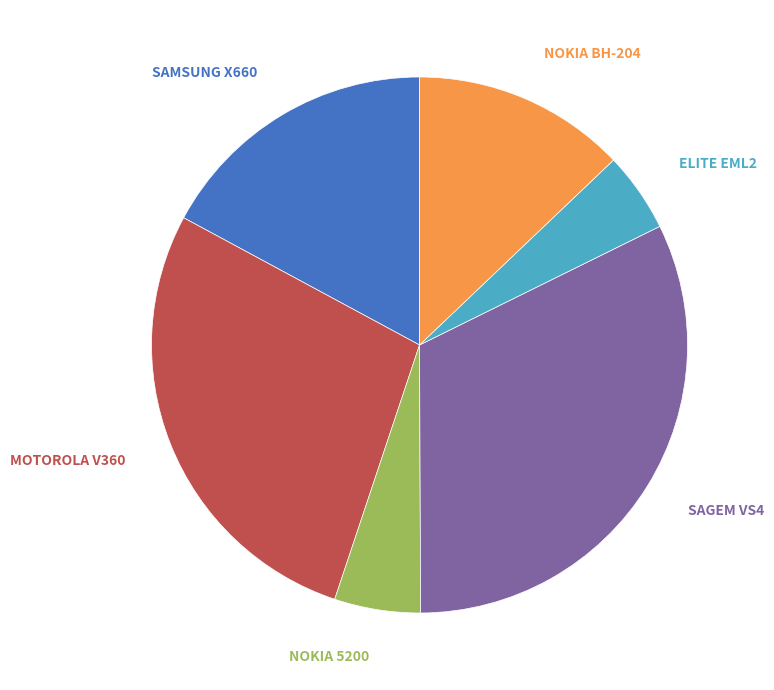

What is the largest slice in the pie chart?

SAGEM VS4